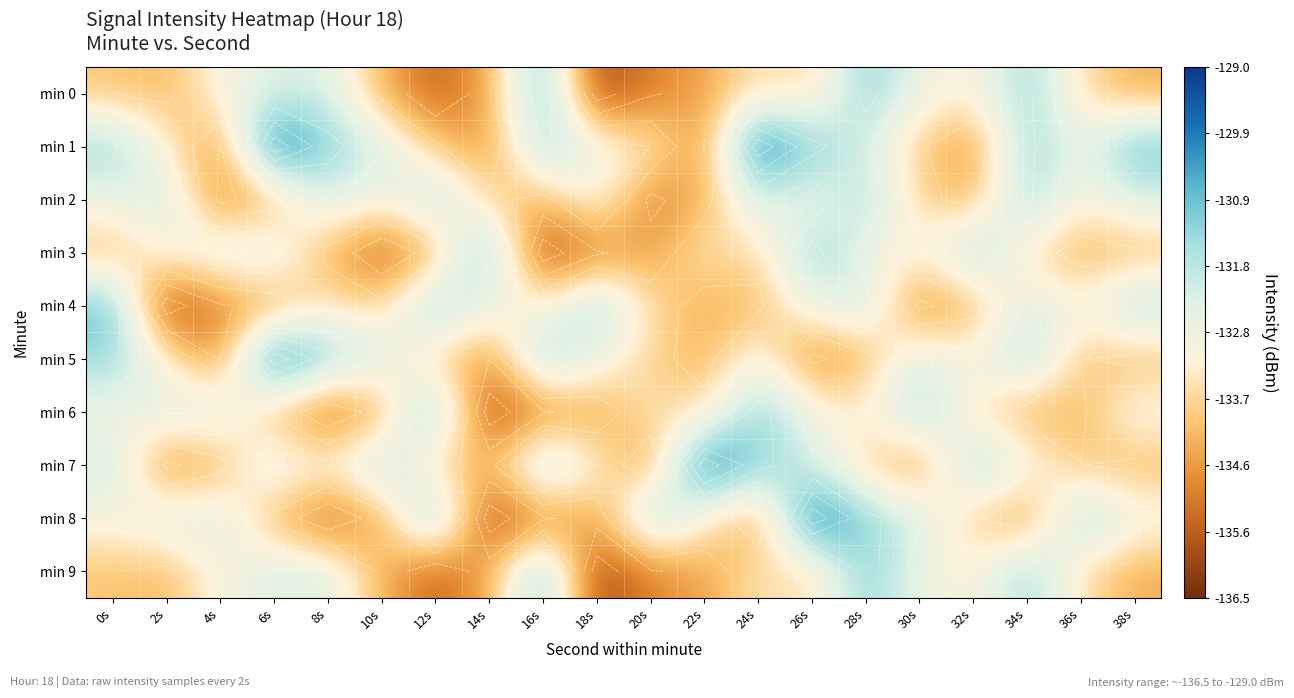

Read the min 6 value at 2s.

-132.3